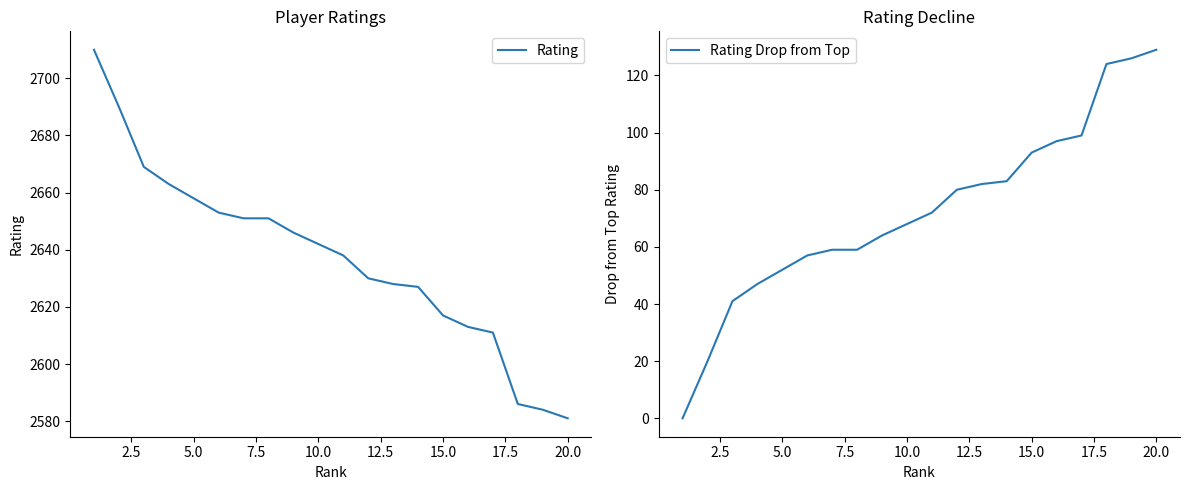

What is the maximum value for Rating?

2710